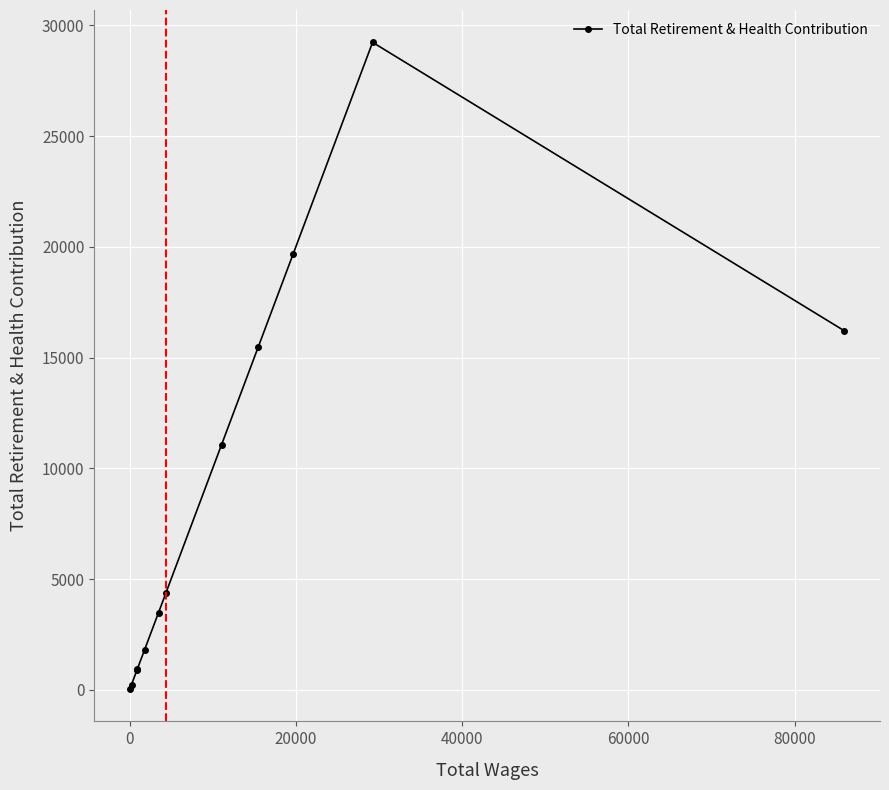

What is the greatest value displayed?

29231